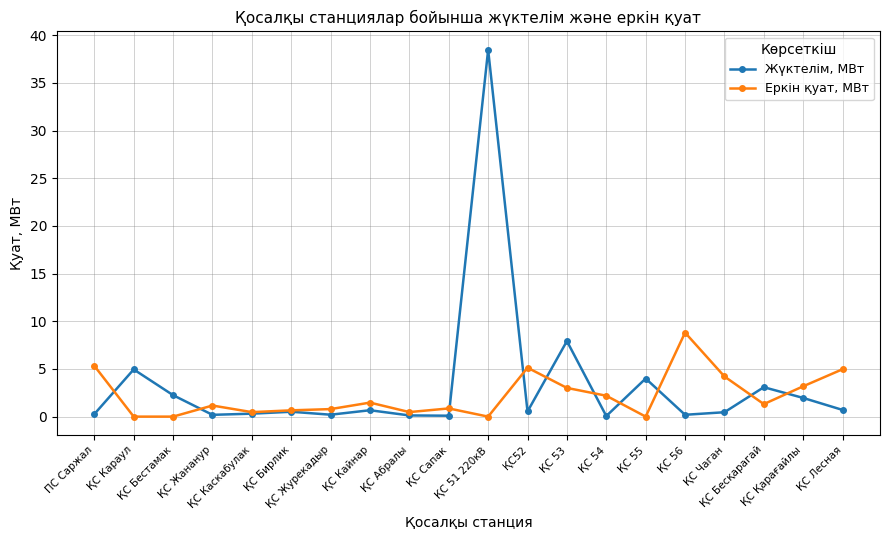

True or false: Еркін қуат, МВт has a value of 2.2 at ҚС Лесная.

False